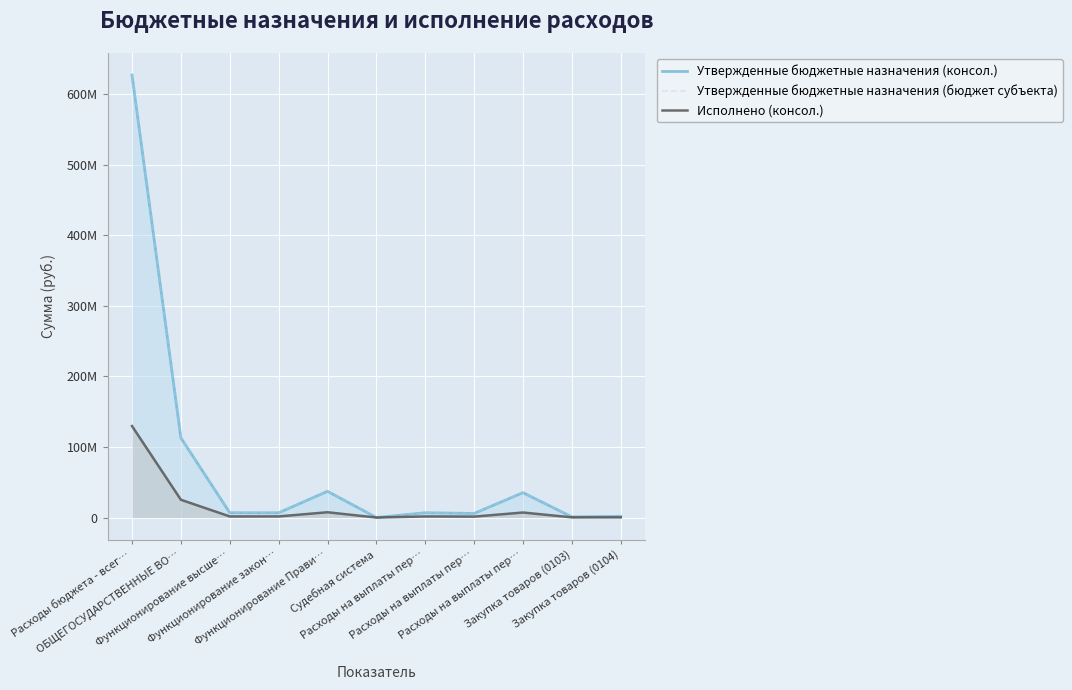

True or false: Утвержденные бюджетные назначения (бюджет субъекта) and Исполнено (консол.) intersect in this chart.

False